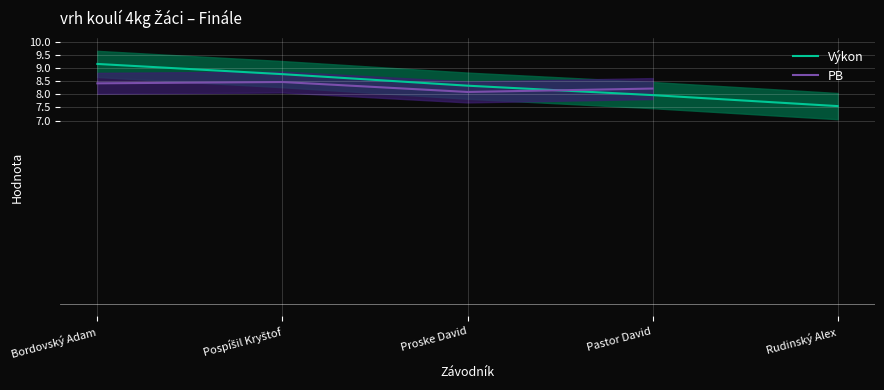

At Pospíšil Kryštof, list the series in order from smallest to largest.

PB, Výkon